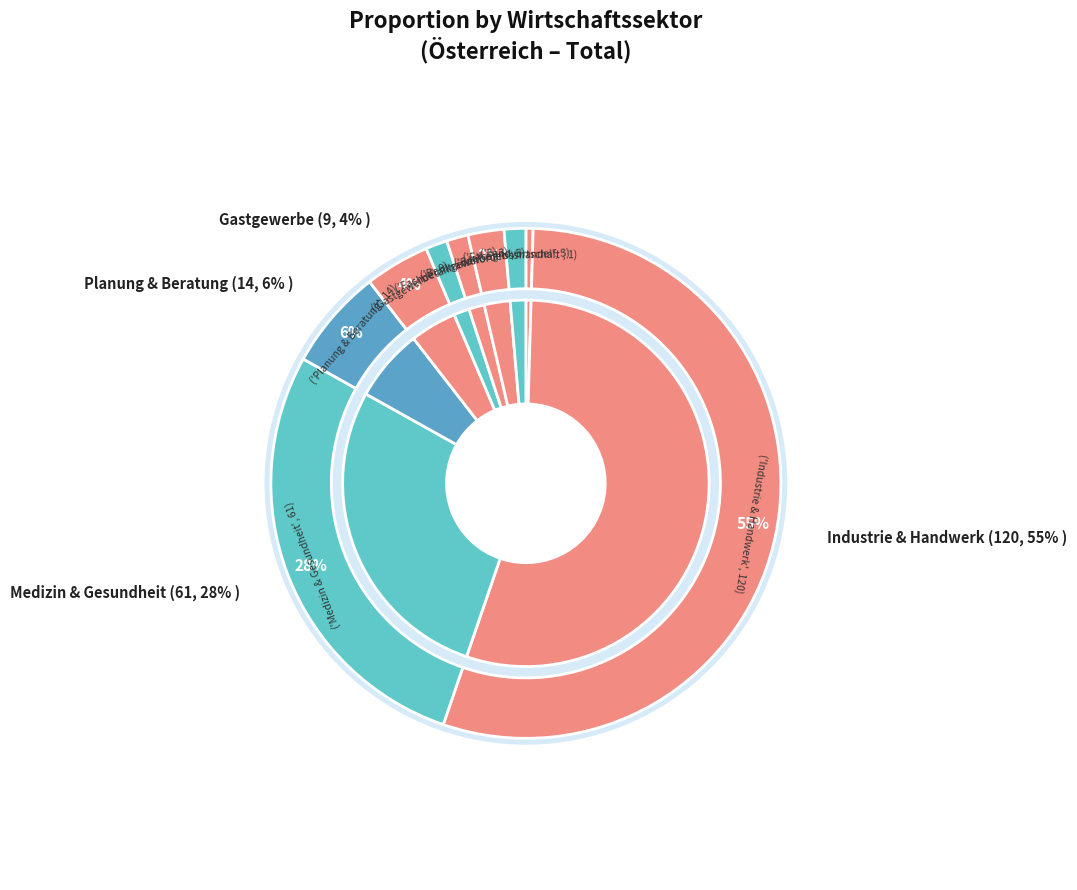

What is the majority slice?

Total 2 Sektor Industrie und Handwerk